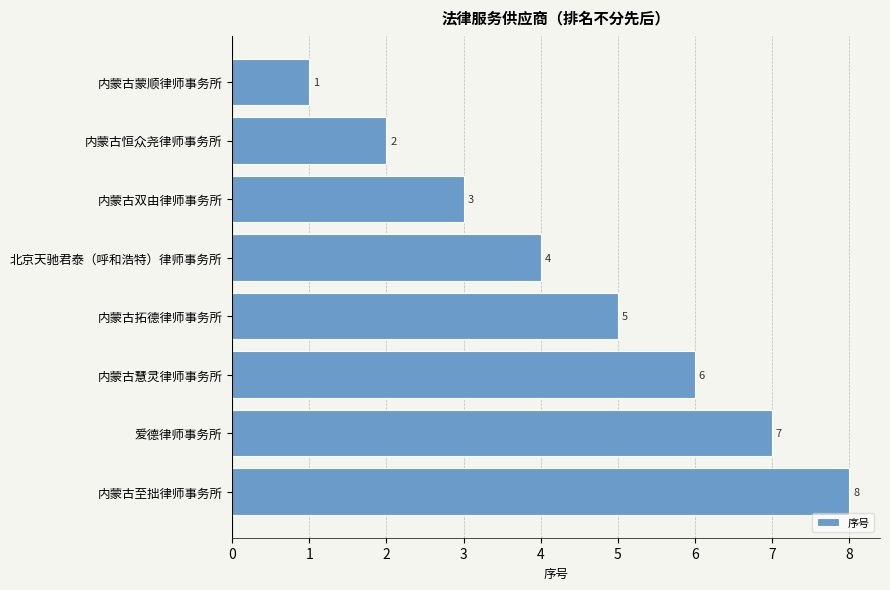

What is the greatest value displayed?

8